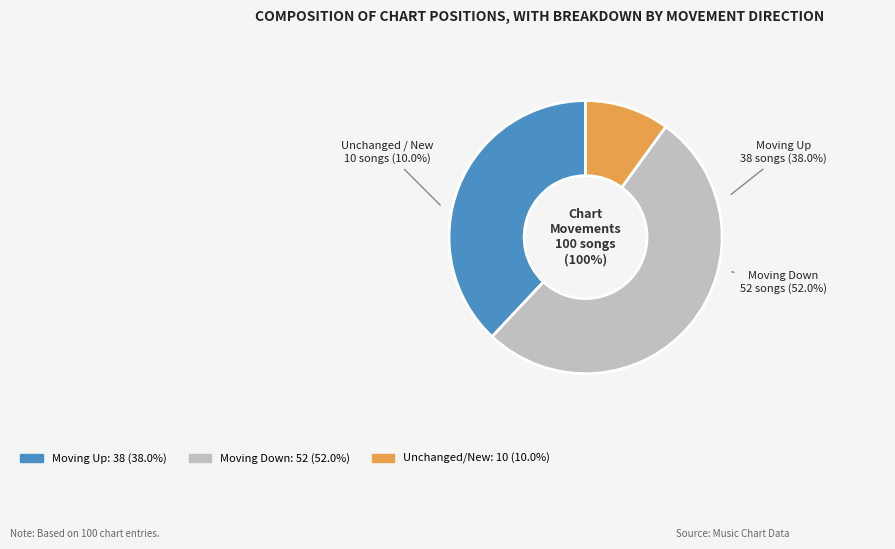

Do - and down together represent more than half of the pie?

Yes